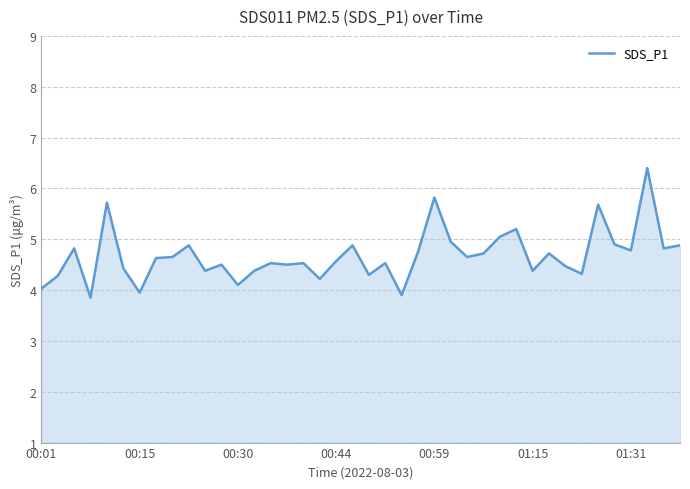

What is the maximum value shown in the chart?

6.4